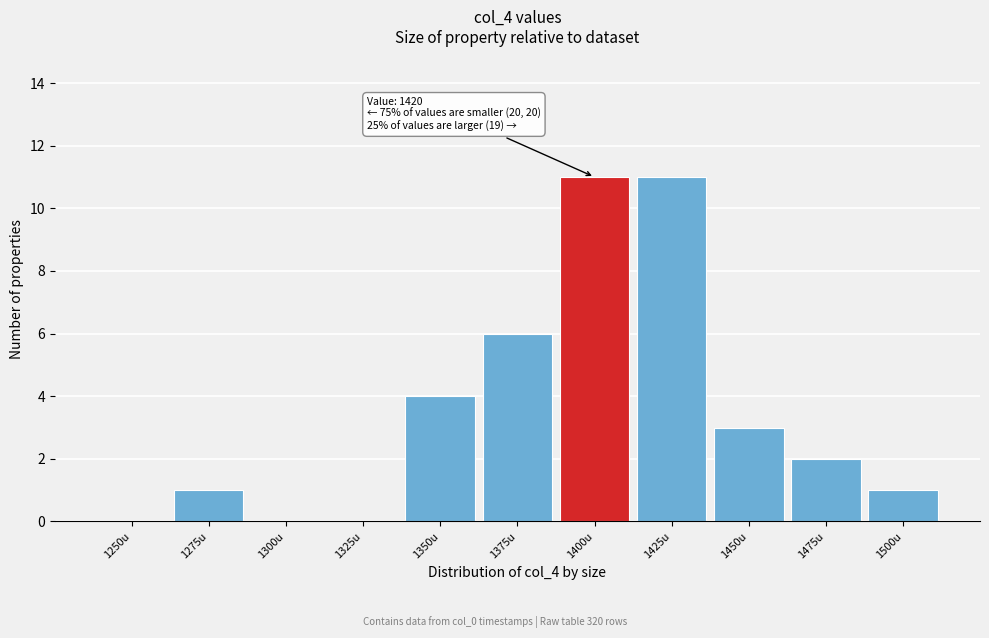

Reading left to right, extract all data points from this chart.

1250u=0	1275u=1	1300u=0	1325u=0	1350u=4	1375u=6	1400u=11	1425u=11	1450u=3	1475u=2	1500u=1